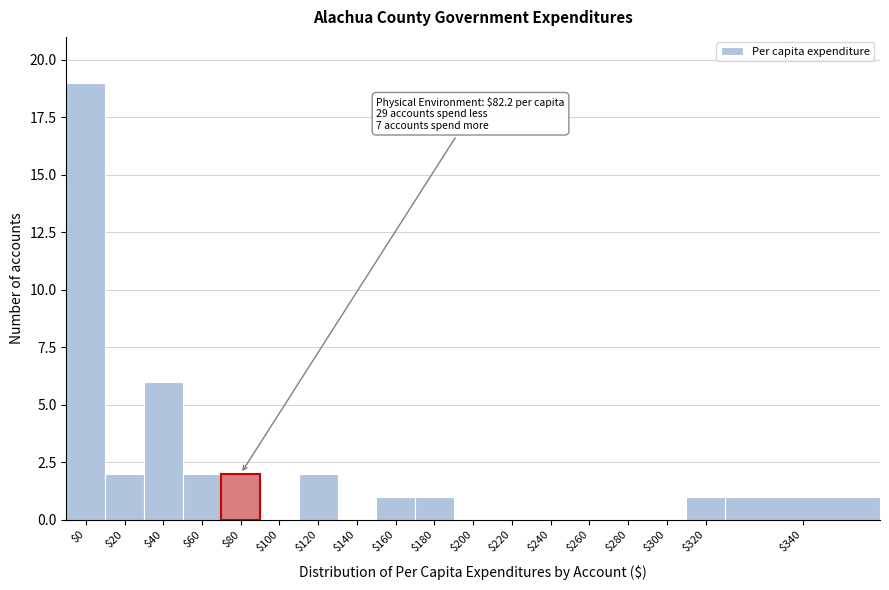

The value at $340 is 1. True or false?

True